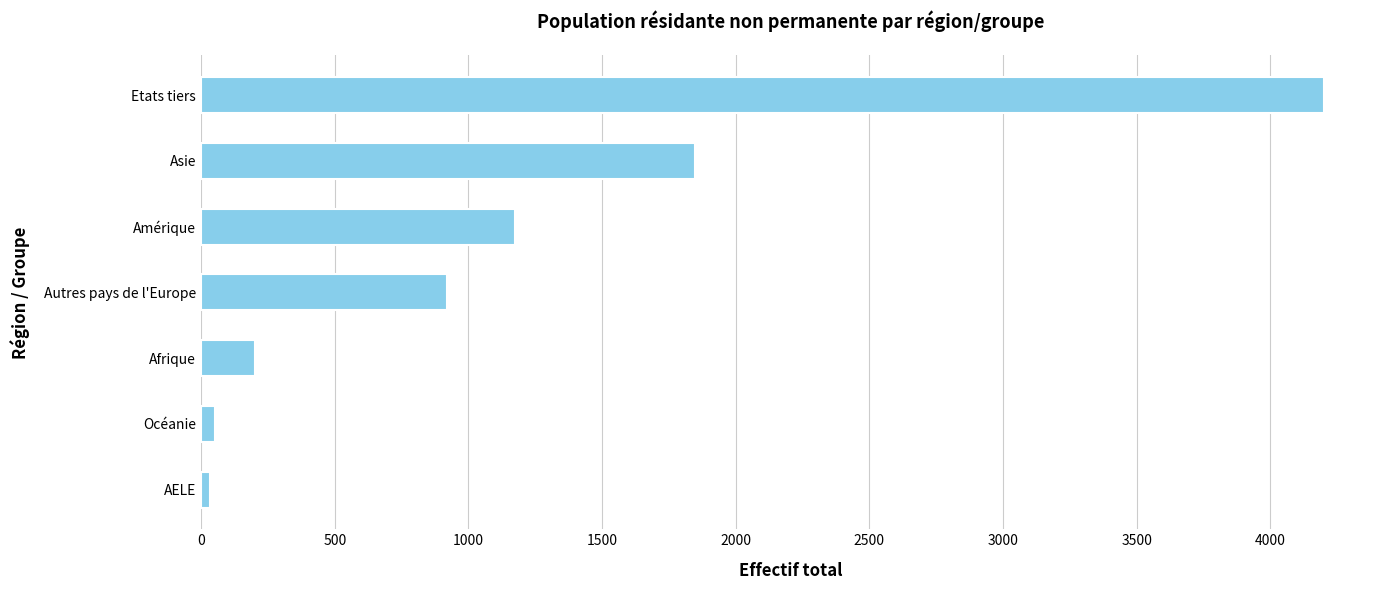

How many series are shown in this chart?

1